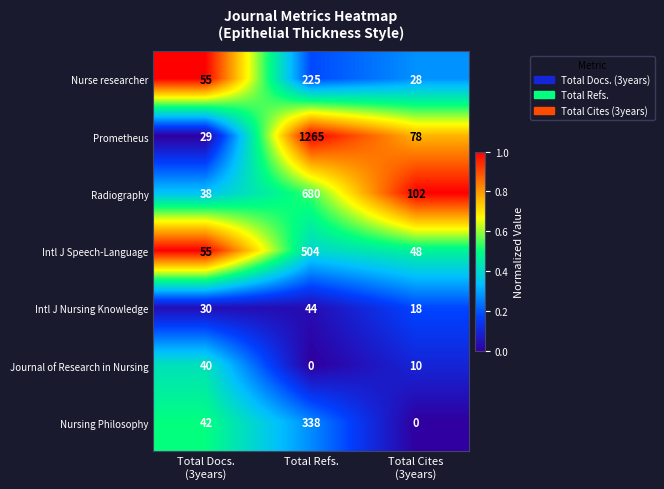

What is the approximate value of Nurse researcher at Total Refs.?

225